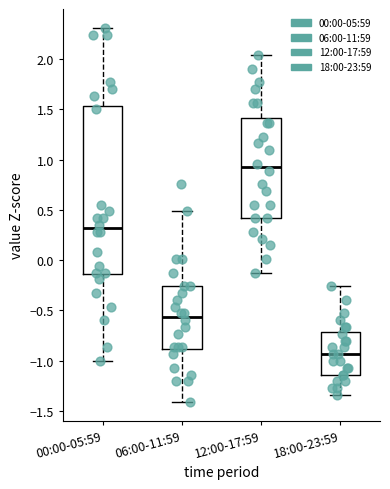

Reading left to right, read every box against the y-axis: the position of its median line, the range the box covers, and the ends of its whiskers. The values are not printed on the chart, so give them approximately, as read against the axis.

00:00-05:59: median 0.30, box -0.15 to 1.55, whiskers -1.00 to 2.30
06:00-11:59: median -0.55, box -0.90 to -0.25, whiskers -1.40 to 0.50
12:00-17:59: median 0.90, box 0.40 to 1.40, whiskers -0.10 to 2.05
18:00-23:59: median -0.95, box -1.15 to -0.70, whiskers -1.35 to -0.25